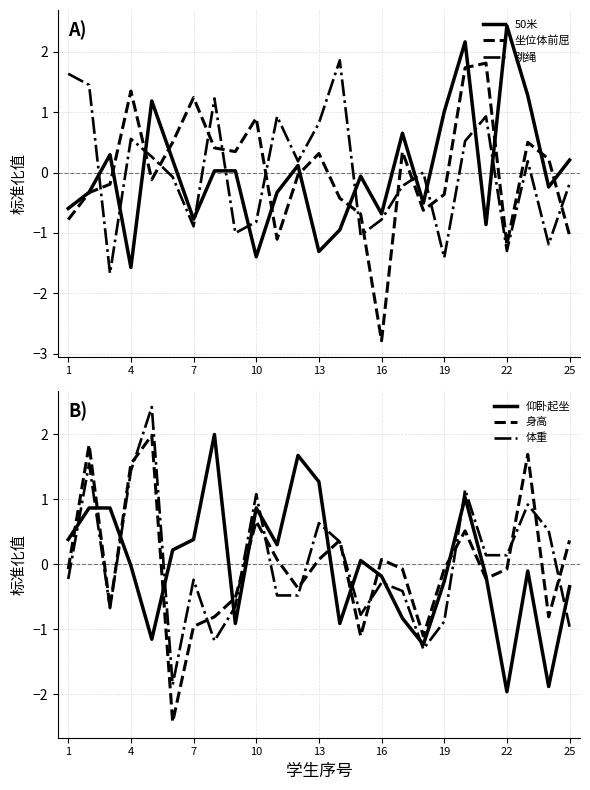

What is the highest value of the 跳绳 series?

1.9